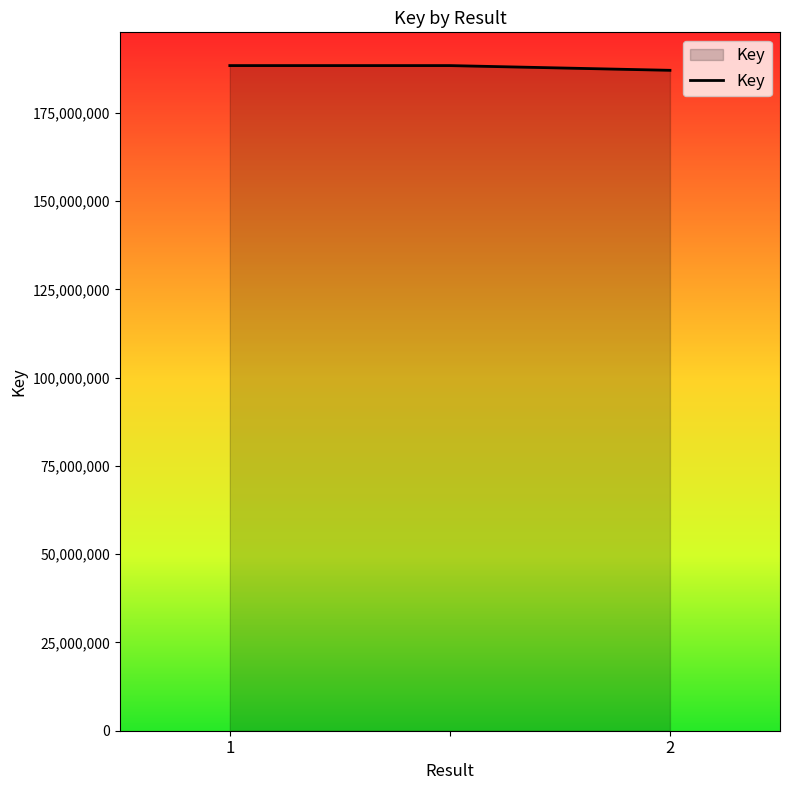

What is the greatest value displayed?

188401383